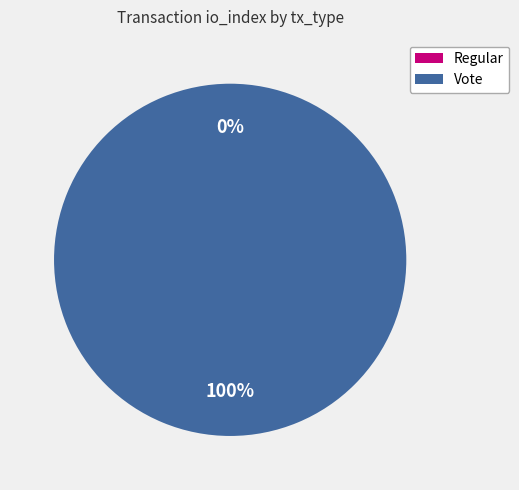

Which slice is the largest?

Vote